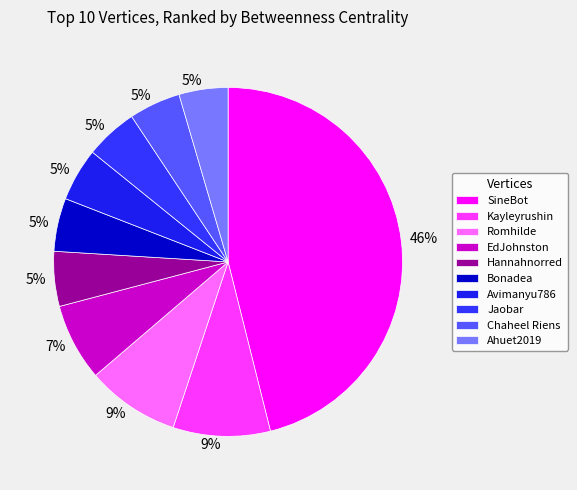

To the nearest percent, what is the difference between the SineBot and Kayleyrushin slice percentages?

37%